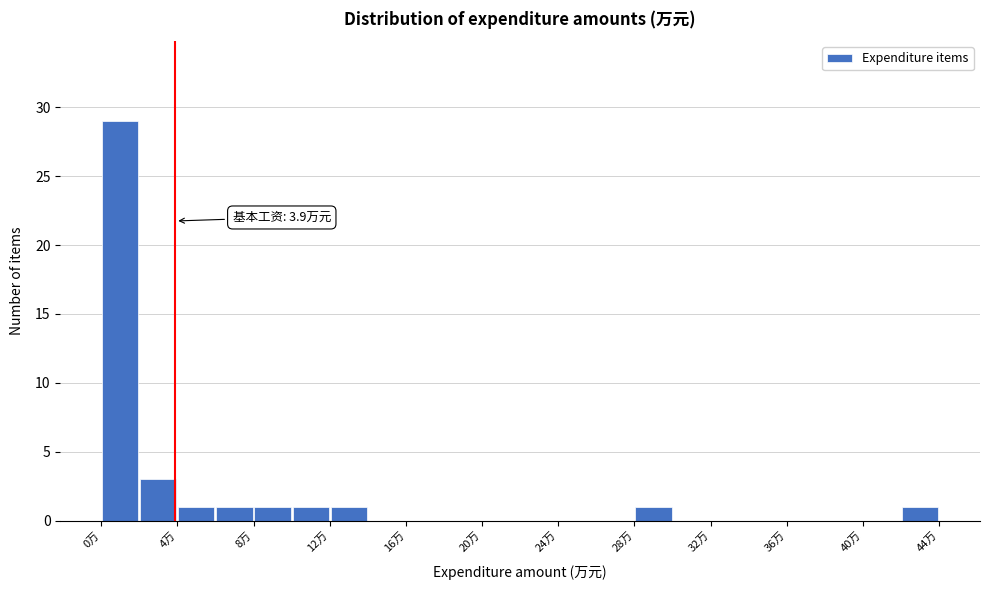

Over which range of the x-axis is the bar tallest?

0 to 2